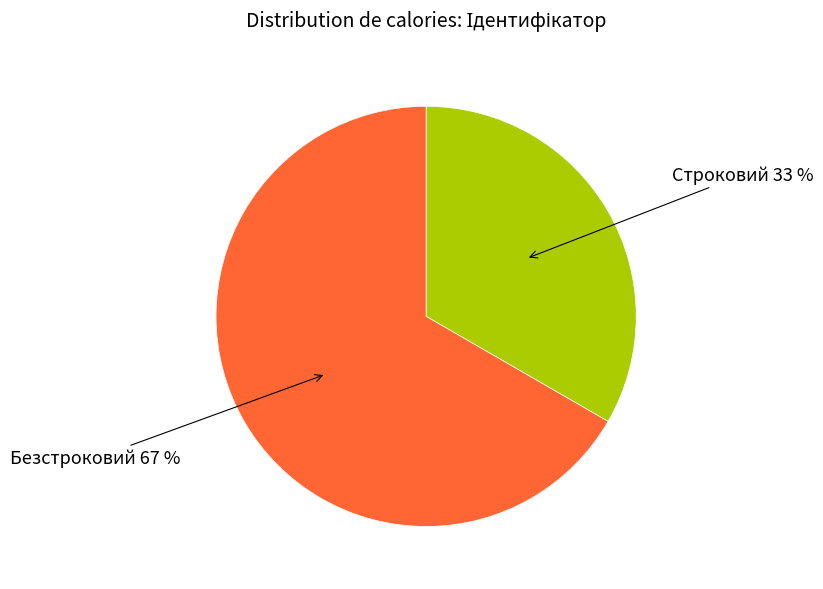

How many segments does this pie chart have?

2